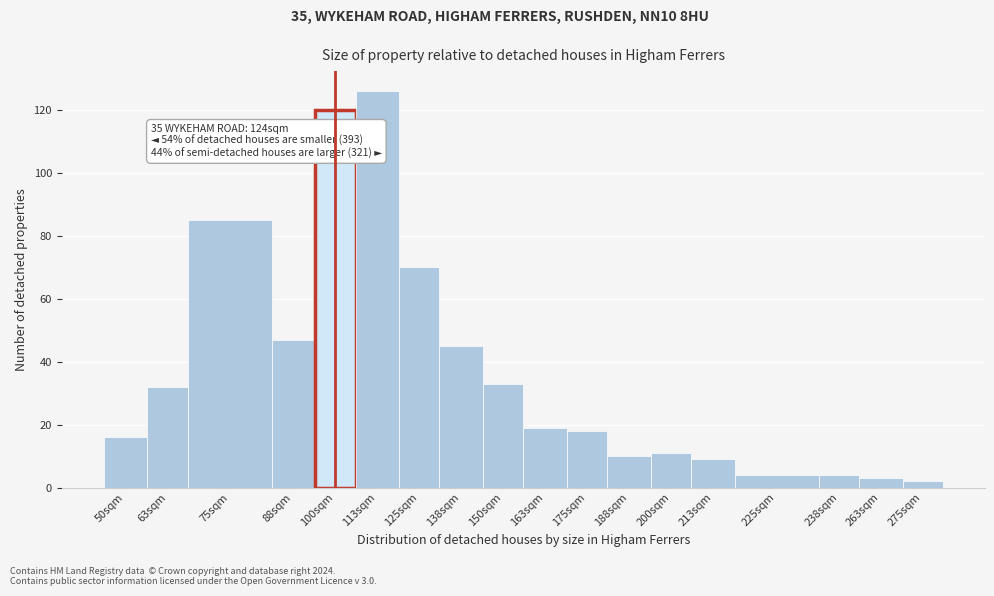

Reading right to left, transcribe all the data shown in this chart.

275sqm=2	263sqm=3	238sqm=4	225sqm=4	213sqm=9	200sqm=11	188sqm=10	175sqm=18	163sqm=19	150sqm=33	138sqm=45	125sqm=70	113sqm=126	100sqm=120	88sqm=47	75sqm=85	63sqm=32	50sqm=16